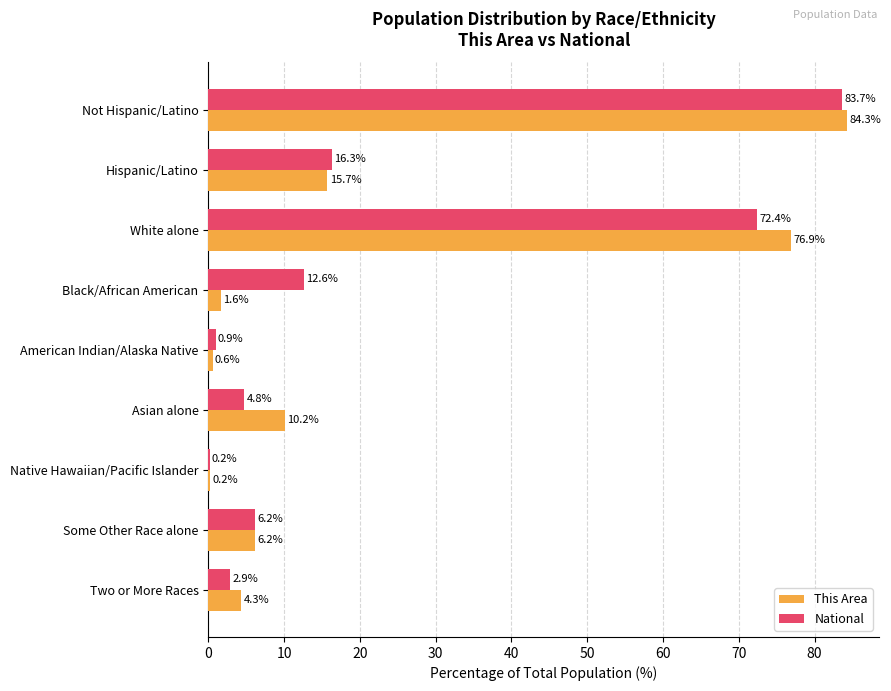

What is the average value of the This Area series?

22.2